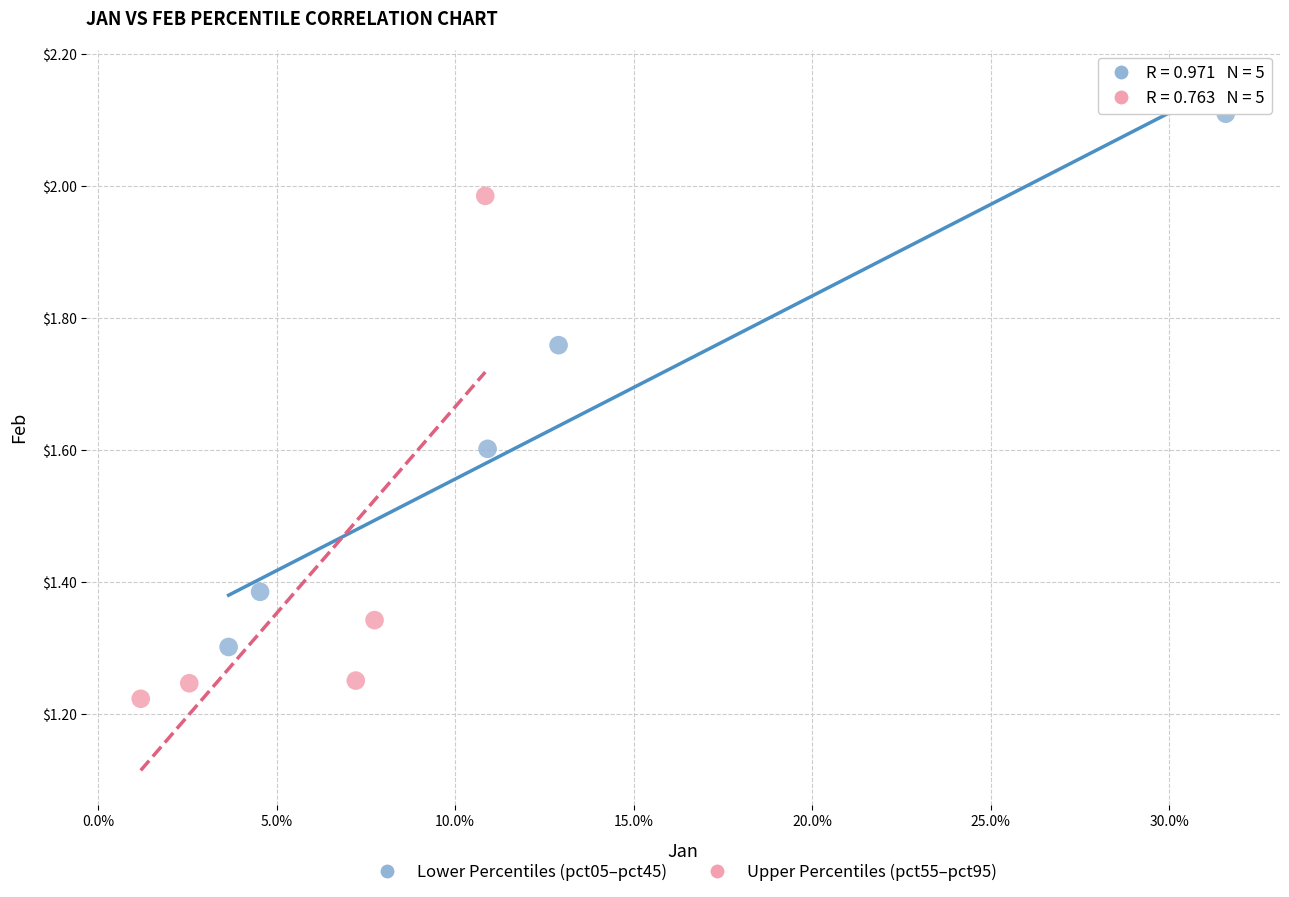

Which series contains the highest Y value?

Lower Percentiles (pct05–pct45)